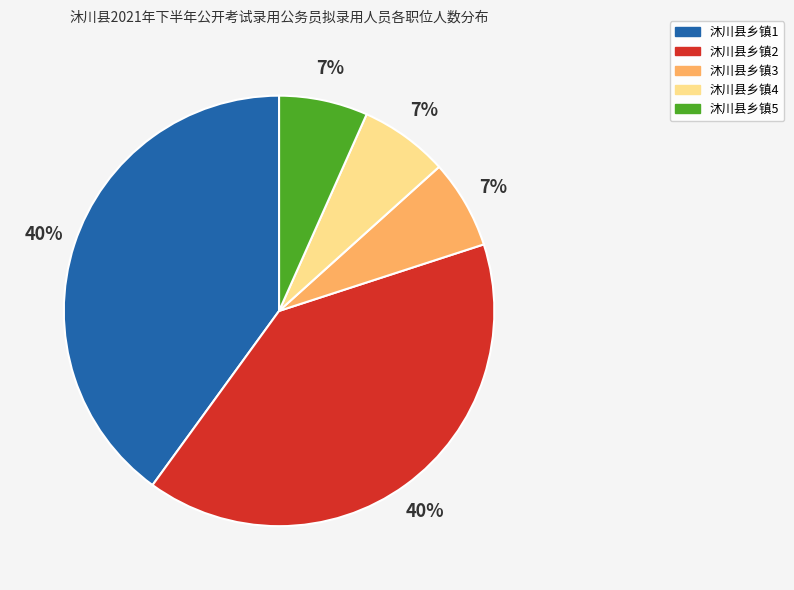

Is 沐川县乡镇3 the majority of the pie?

No